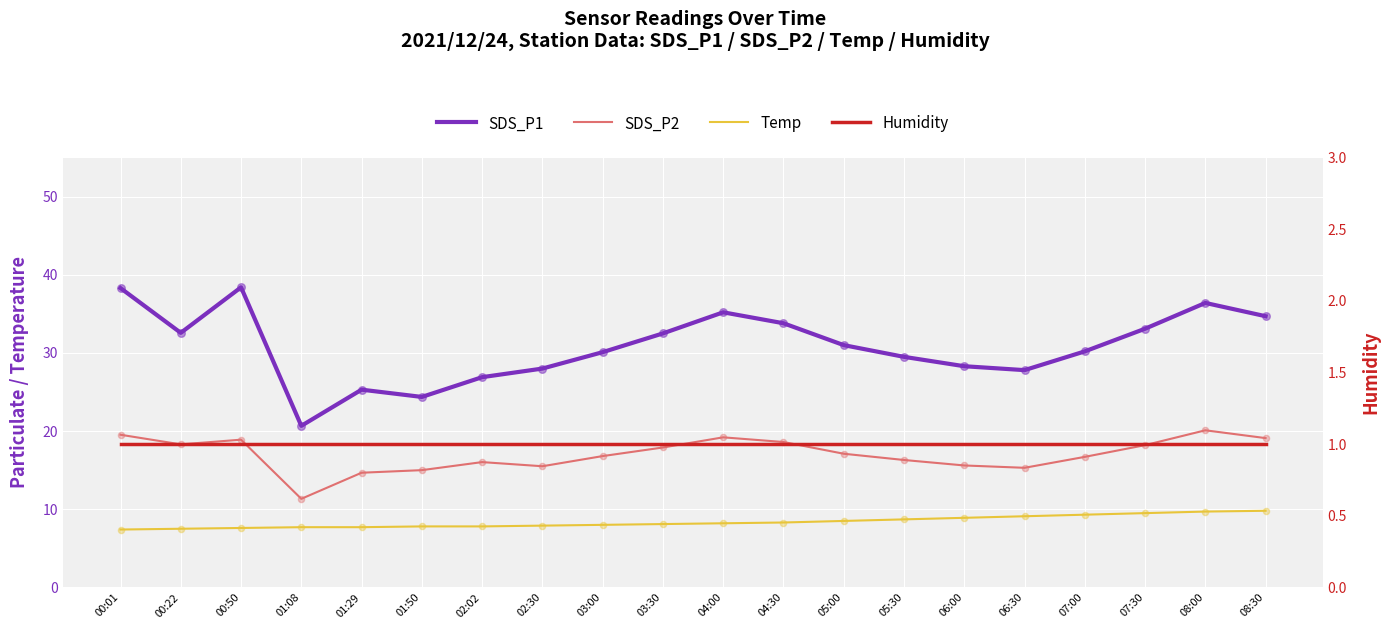

Is the value of Temp at 06:00 greater than the value of SDS_P1 at 08:30?

No